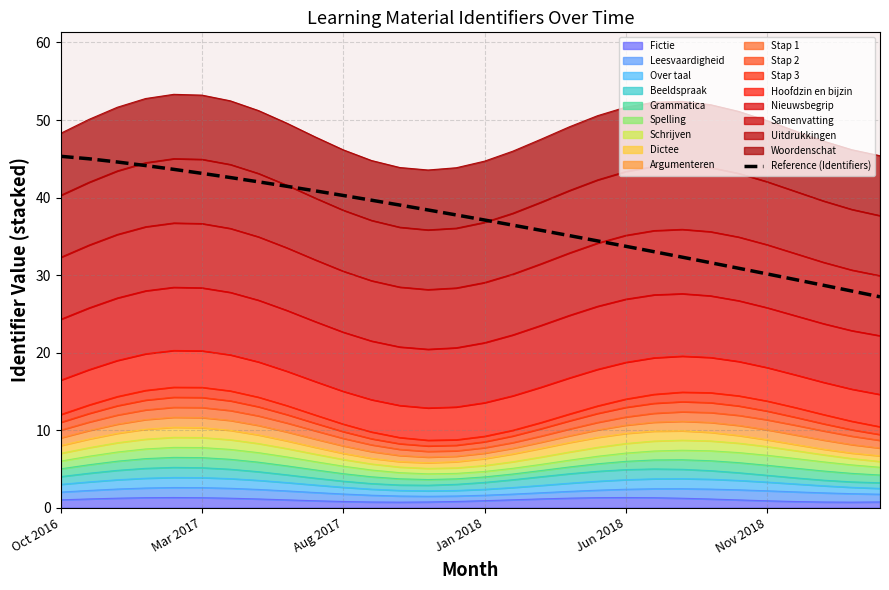

What is the change in value from 10 to 17?

-4.5